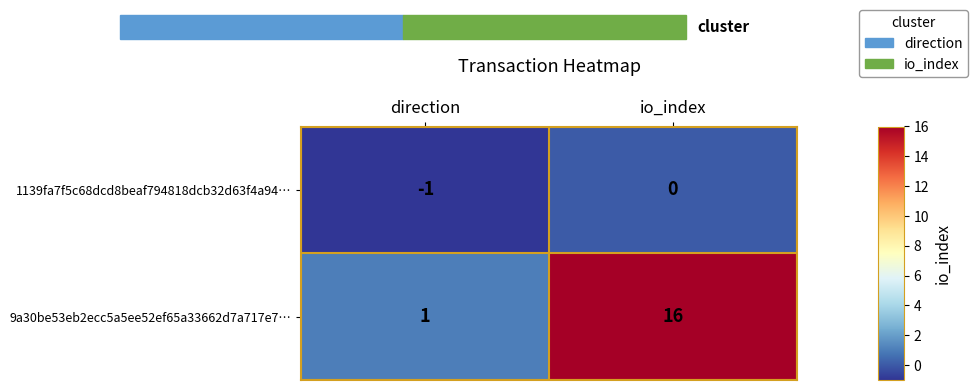

Between direction and io_index, which series saw the biggest shift?

9a30be53eb2ecc5a5ee52ef65a33662d7a717e7…